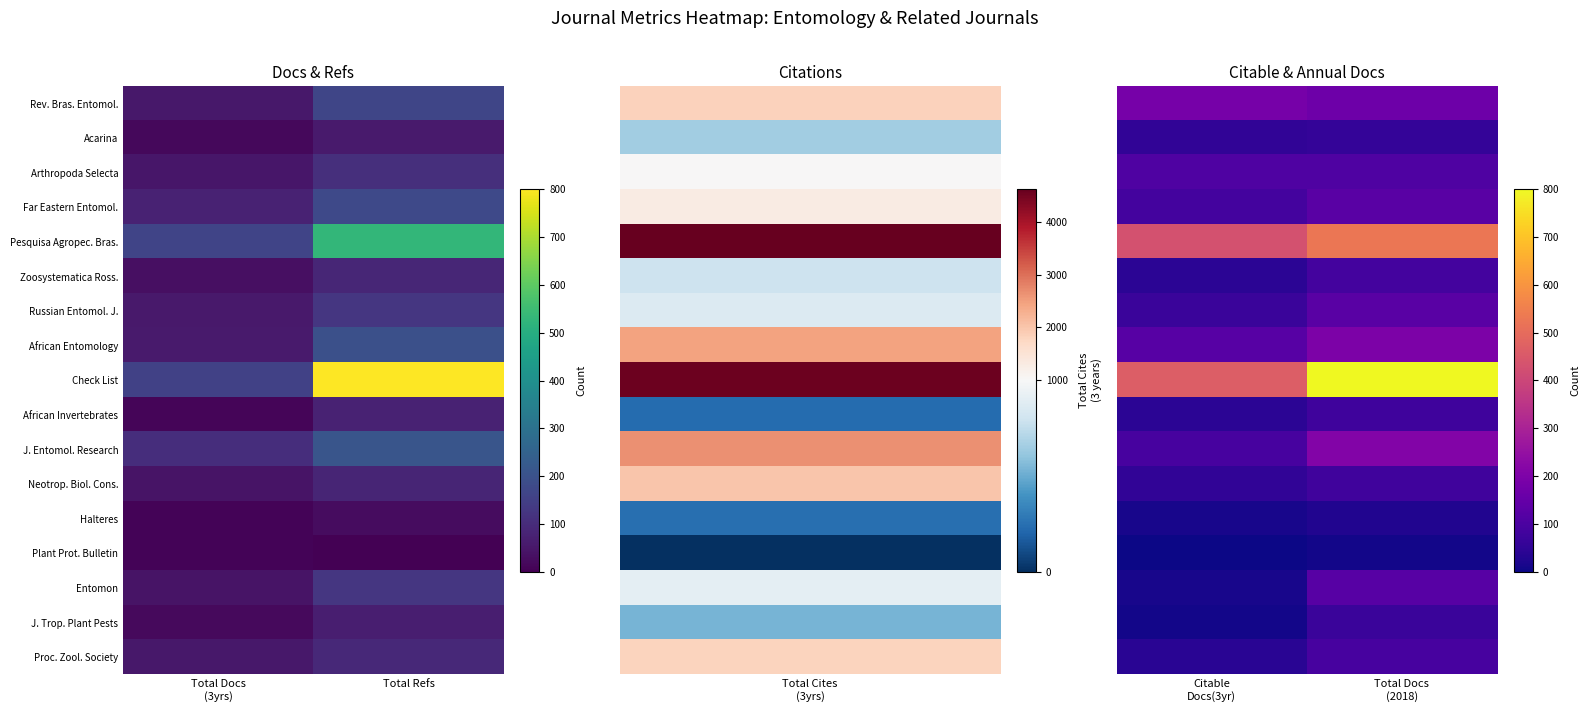

Which series has the widest spread of values?

Check List